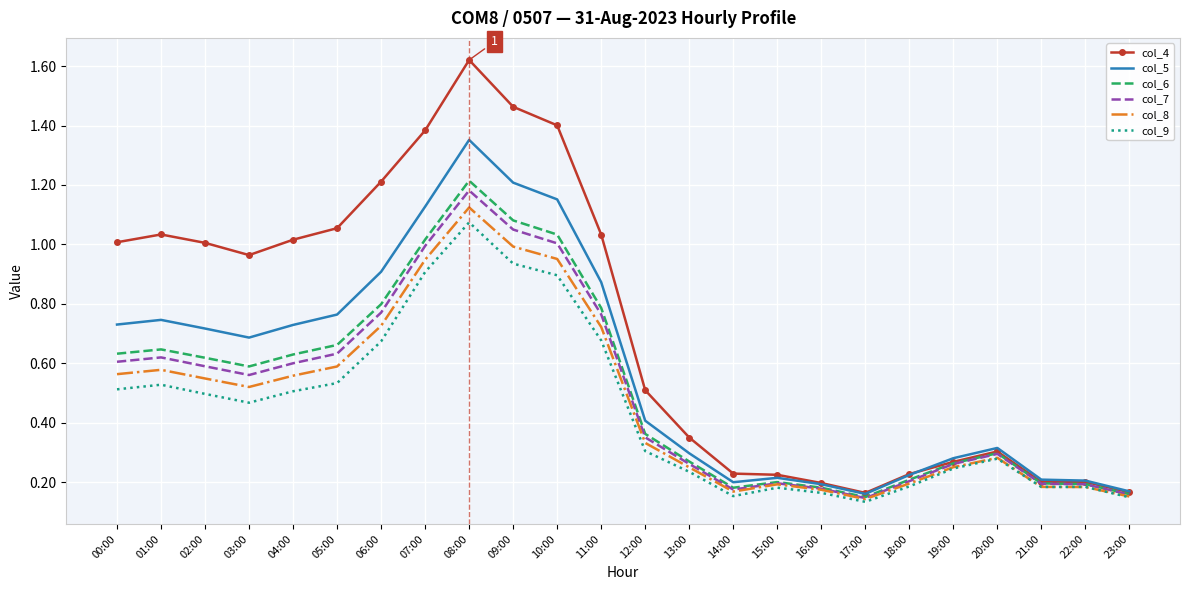

True or false: col_6 has more than 1 points higher than both neighbors.

True